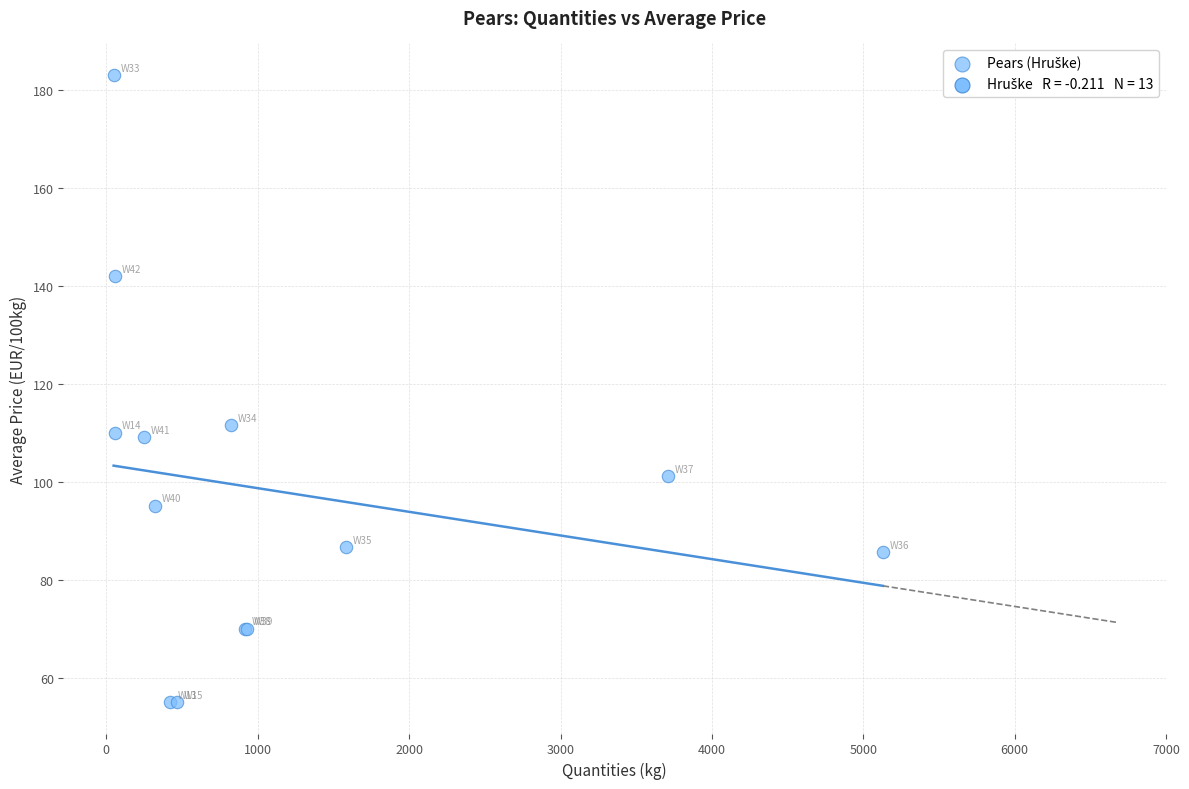

What Y value in the scatter plot is closest to 119?

111.6